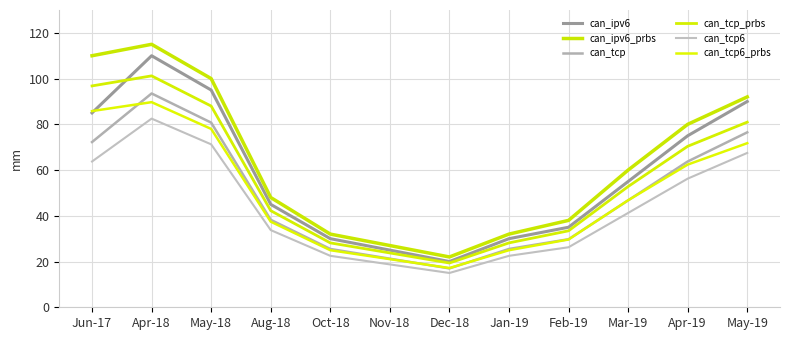

What is the spread (max minus min) of values at May-19?

24.5